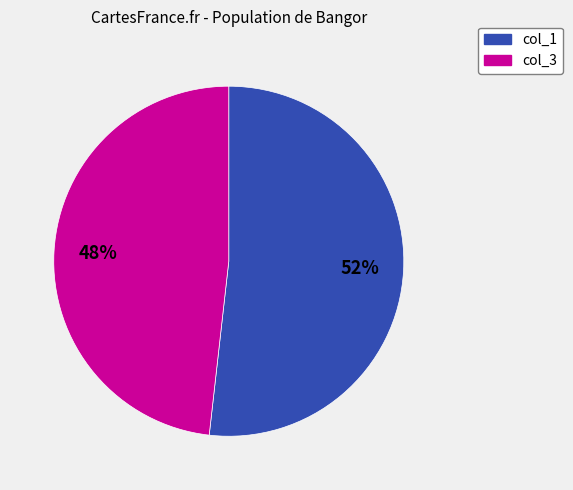

How many segments does this pie chart have?

2